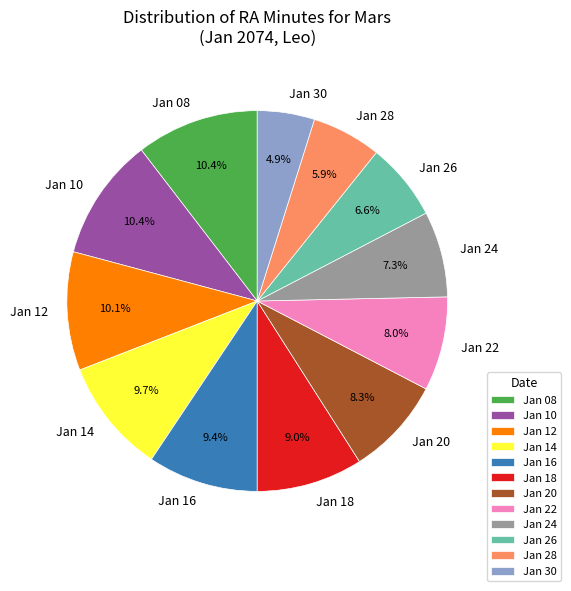

Does any single category account for the majority?

No